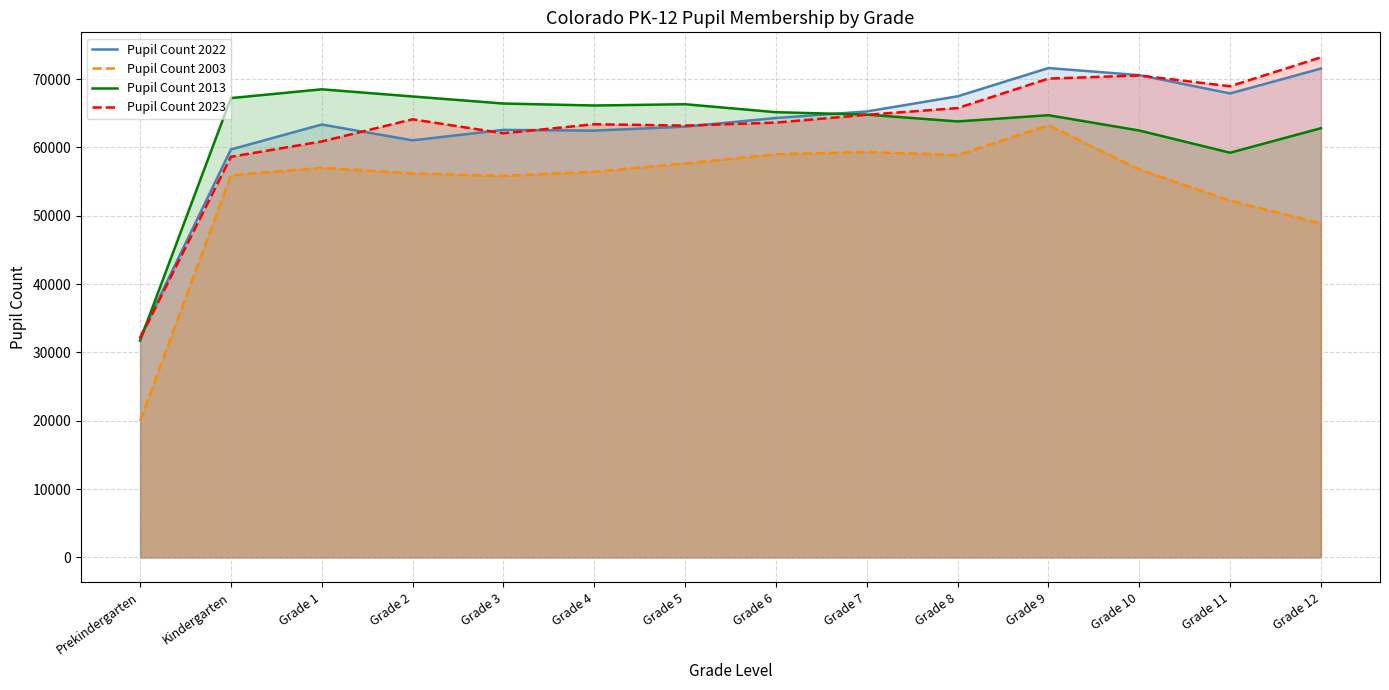

What value does the Pupil Count 2013 series have at Prekindergarten, to the nearest 100?

31700